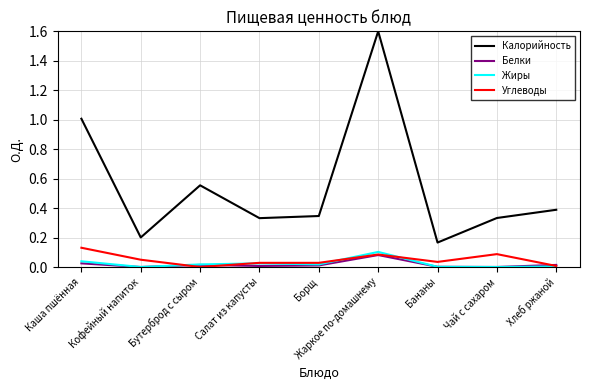

True or false: Белки and Калорийность cross at least once.

False